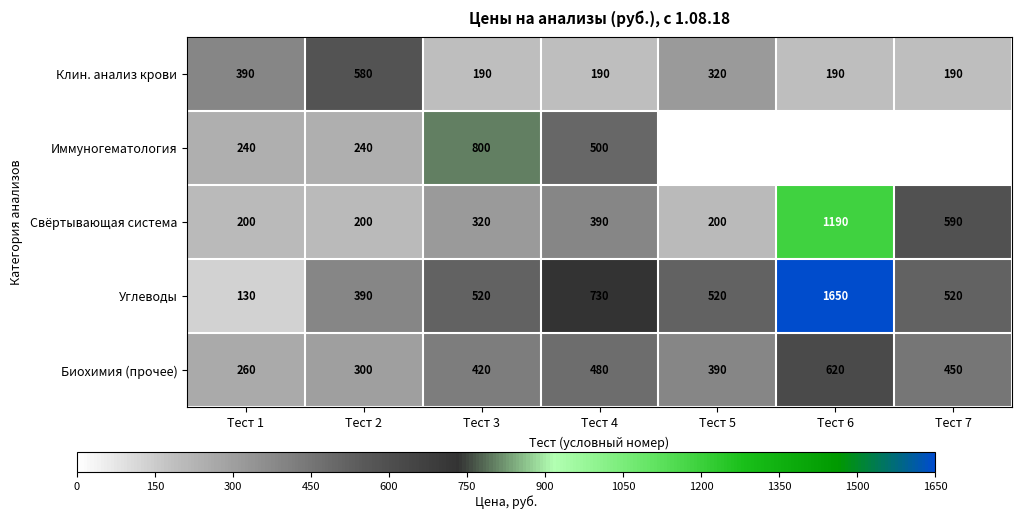

How many Клин. анализ крови values are between 190 and 390?

6